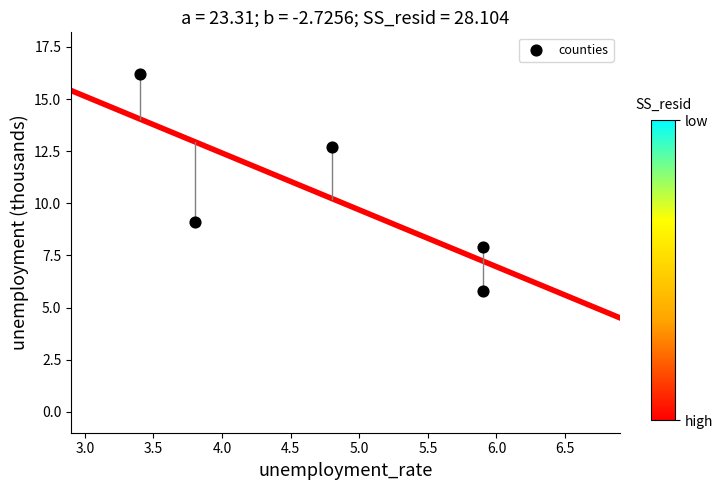

What Y value in the scatter plot is closest to 11?

12.7